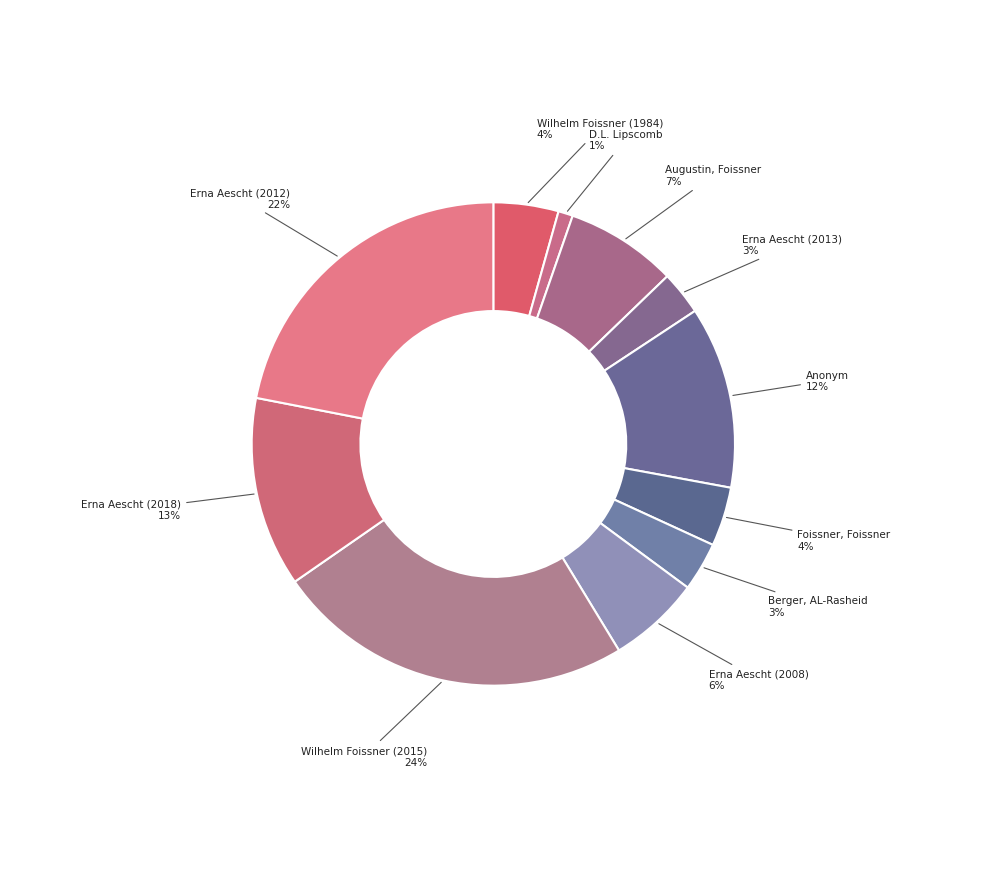

How many segments does this pie chart have?

11